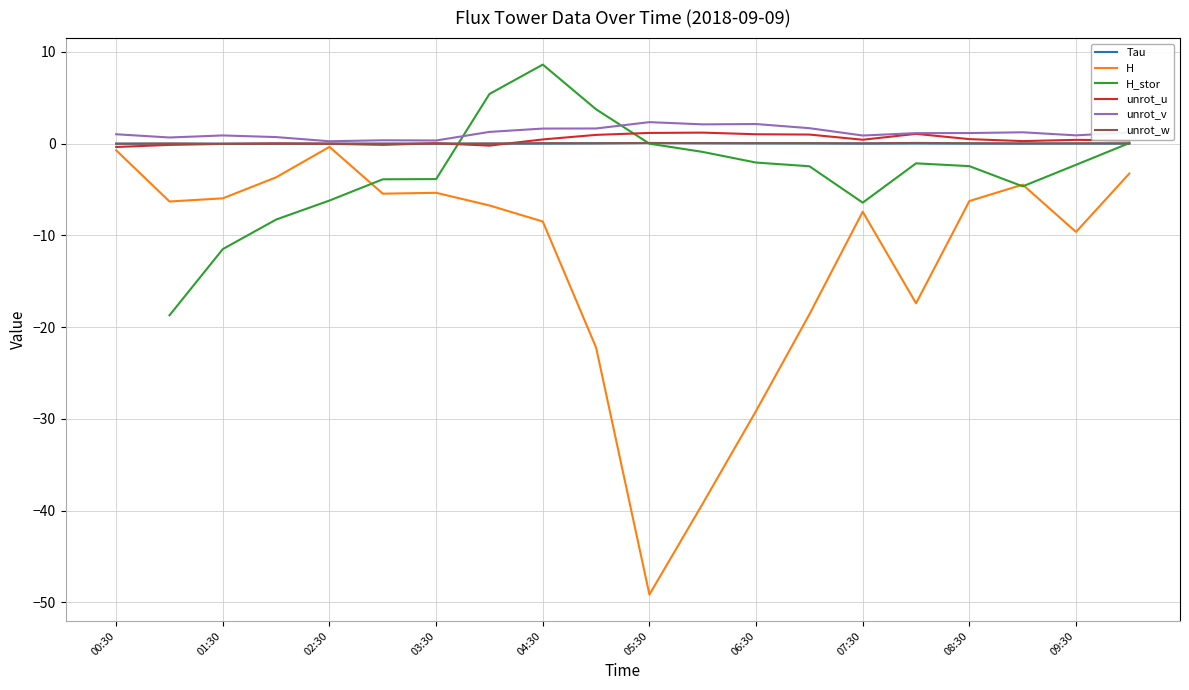

True or false: Tau and unrot_u cross at least once.

True